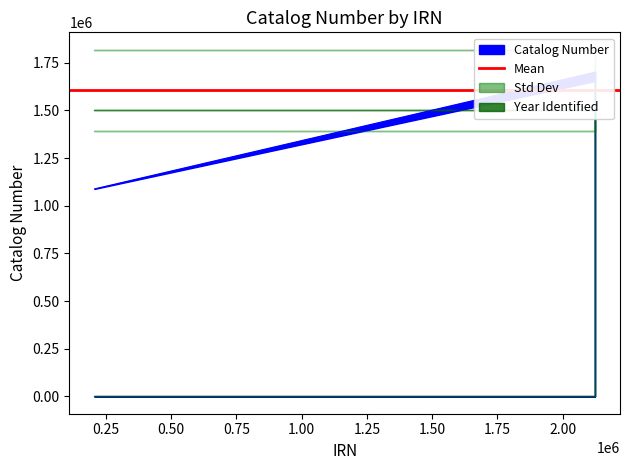

What is the sum of the values at 2124050 and 2124100?

3355761